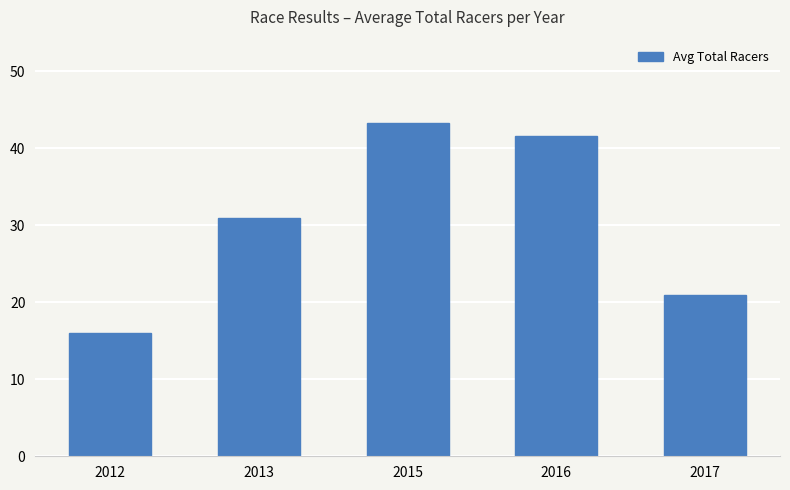

What is the difference between the maximum and second lowest values?

22.3